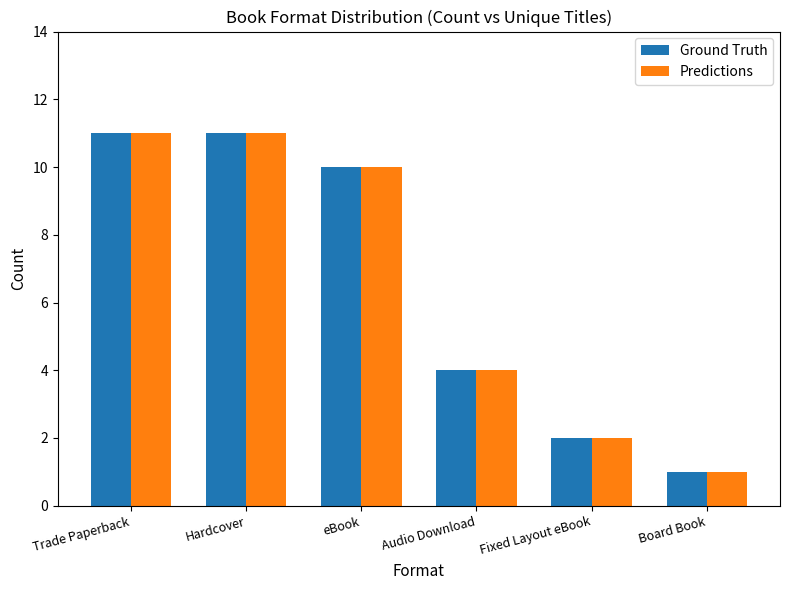

The Ground Truth series shows 10 at eBook. True or false?

True